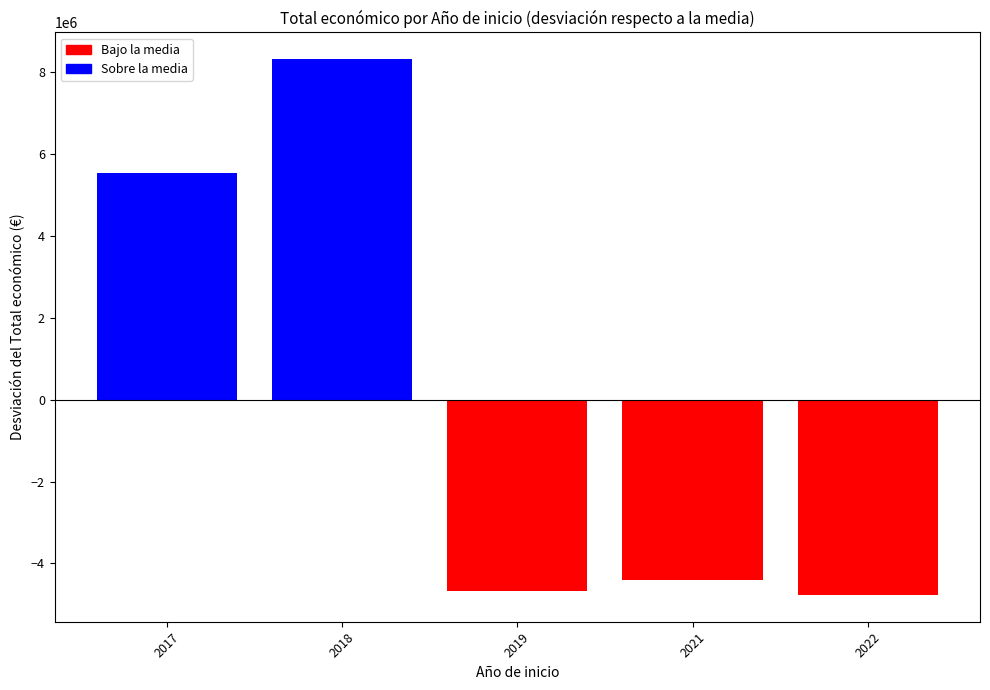

What is the difference between the values at 2021 and 2019?

268224.0